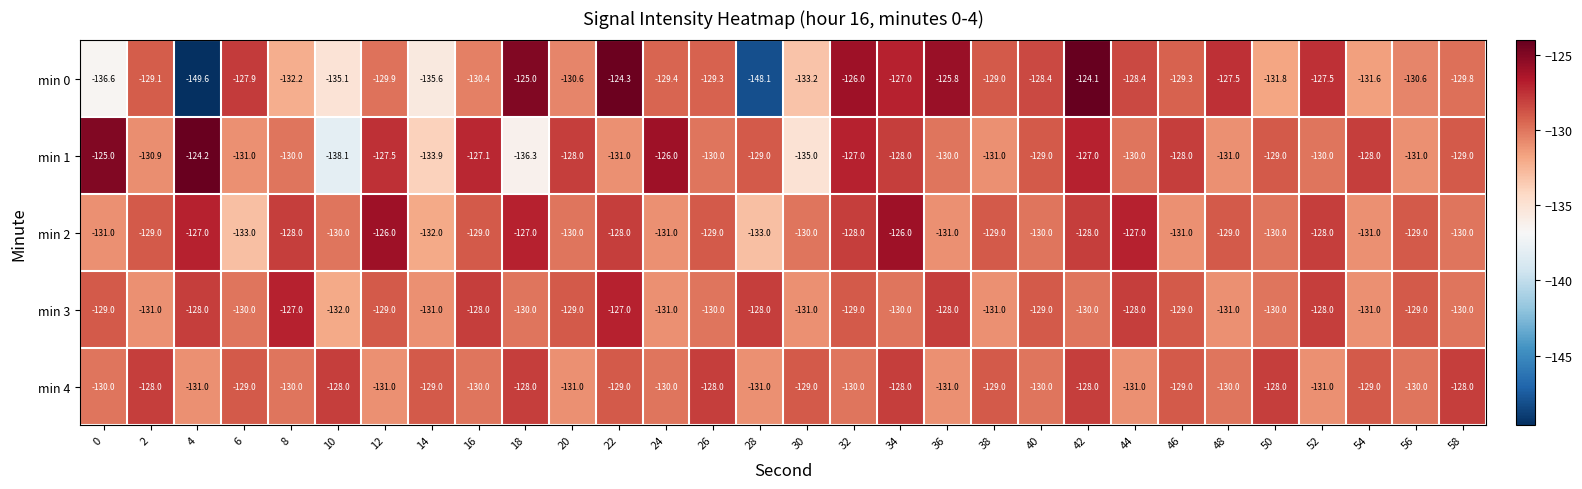

Is it true that min 0 equals -129.8 at 58?

True